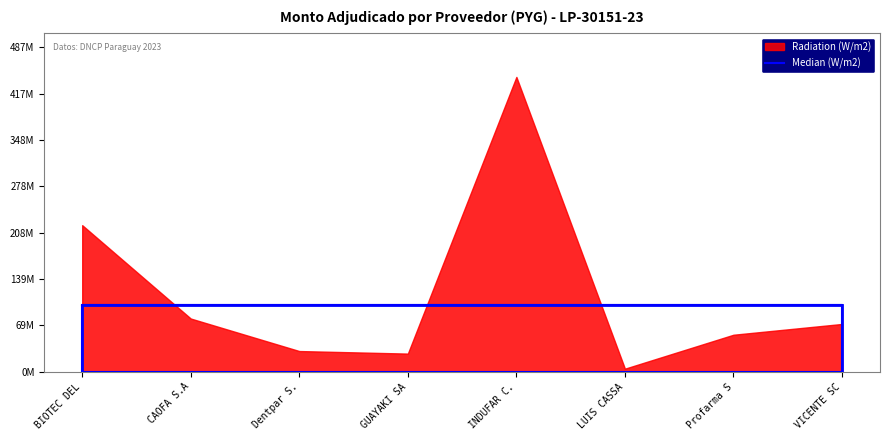

What position from the right is CAOFA S.A?

7